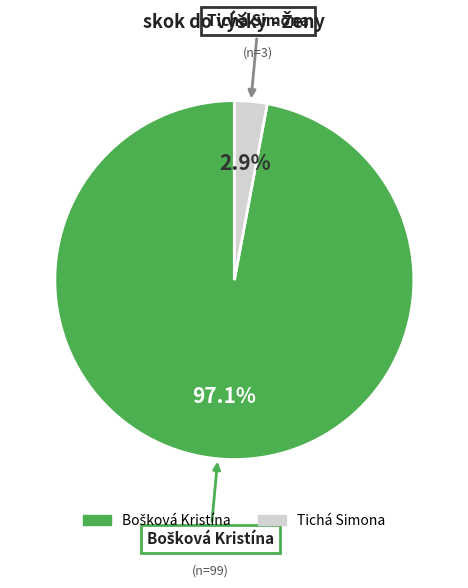

How many slices are in this pie chart?

2